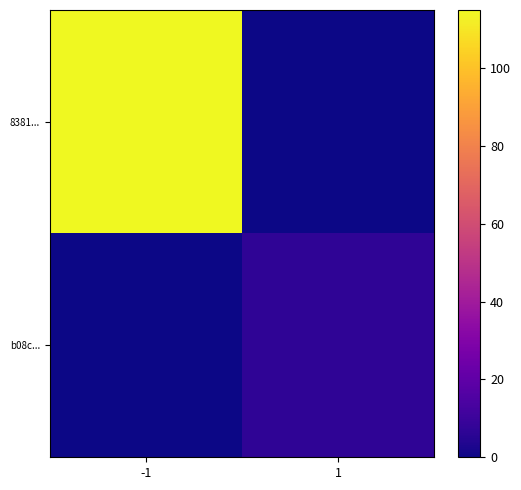

Which series has the widest spread of values?

8381...